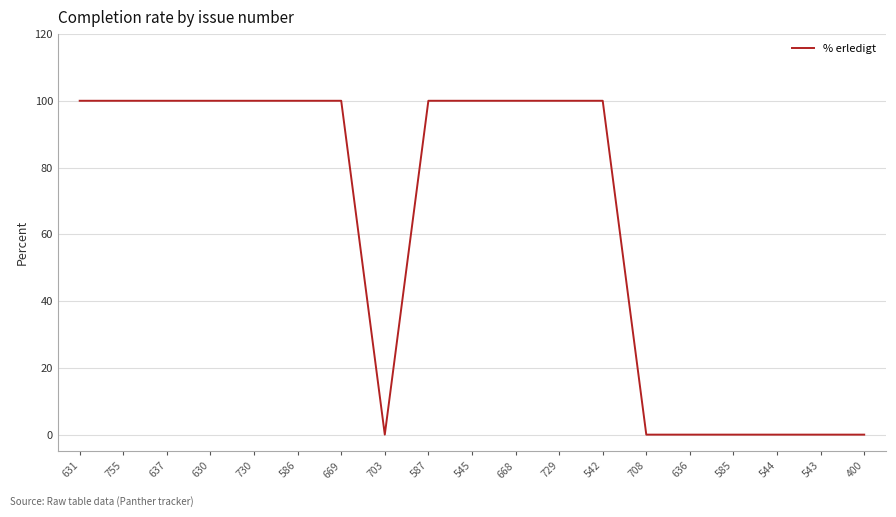

Count the number of categories in the chart.

19